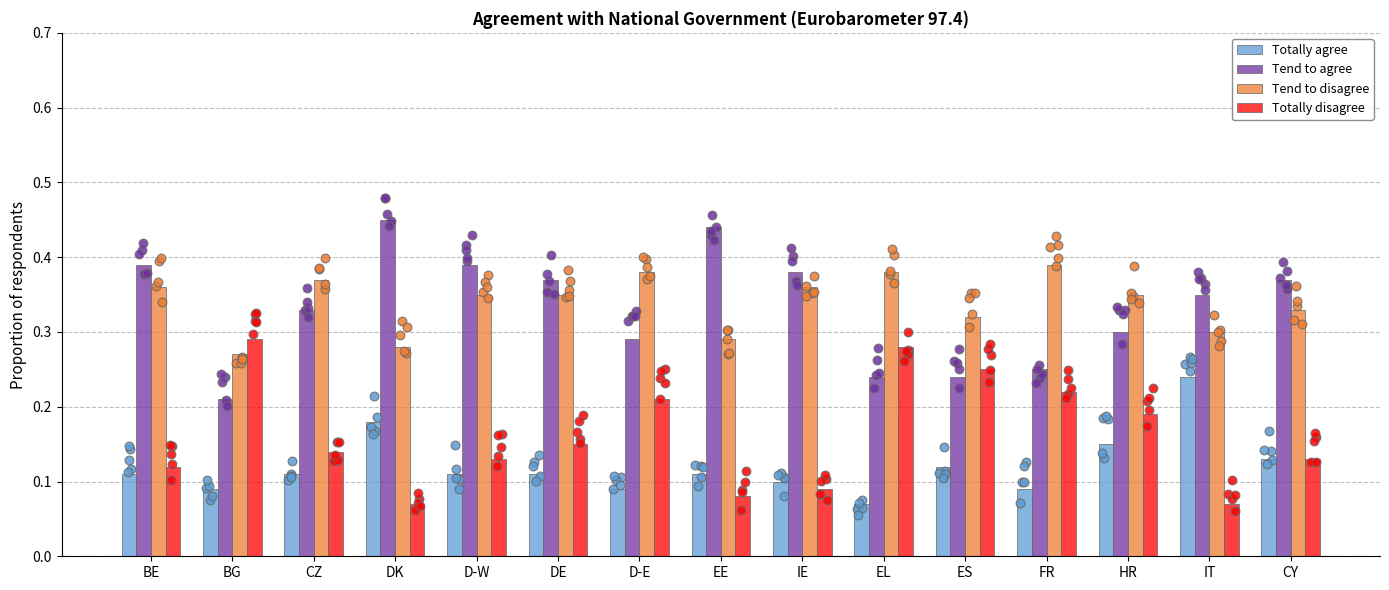

Which series has the largest total across all categories?

Tend to disagree